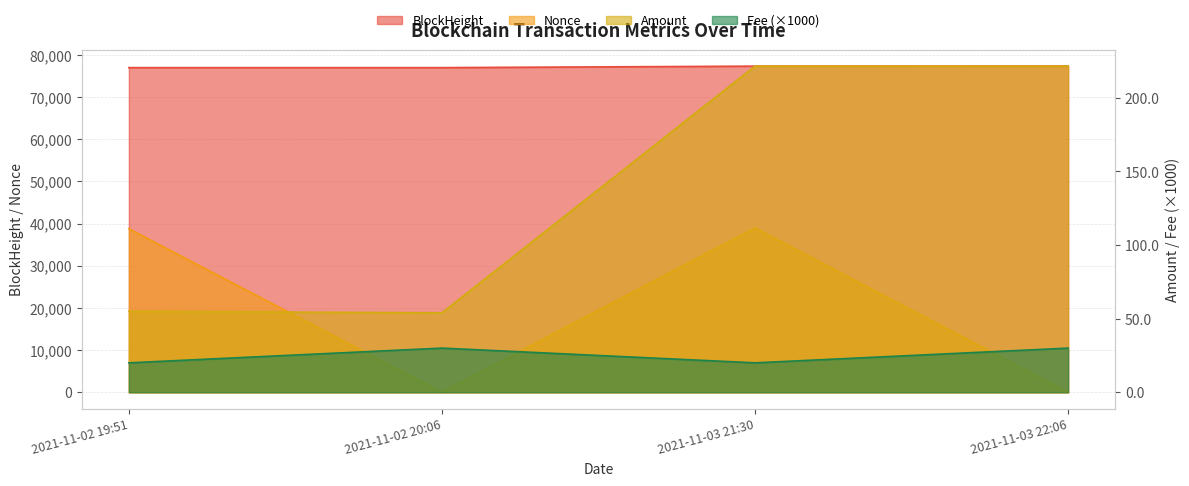

How many categories are shown in the chart?

4